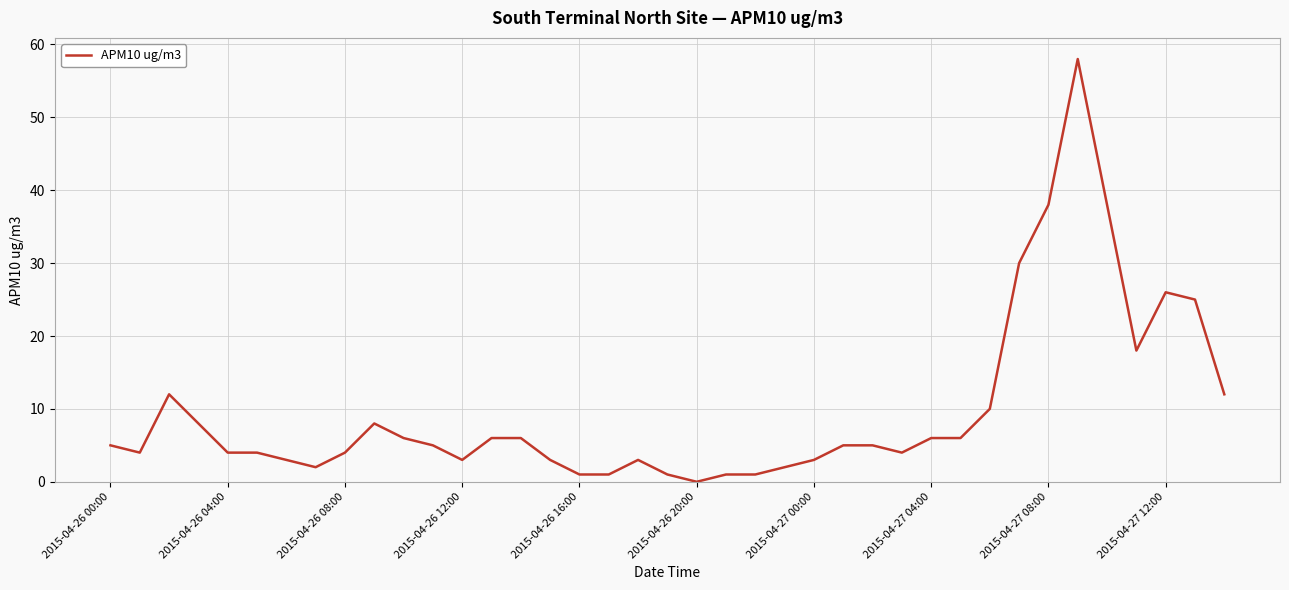

What is the maximum value shown in the chart?

58